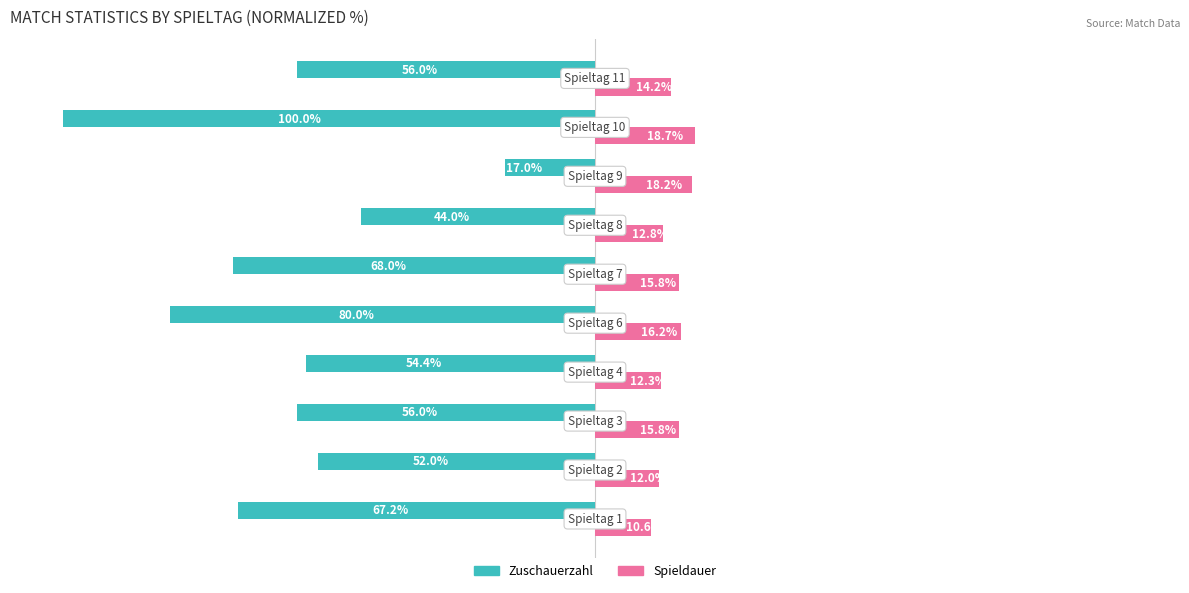

Which series has the widest spread of values?

Zuschauerzahl